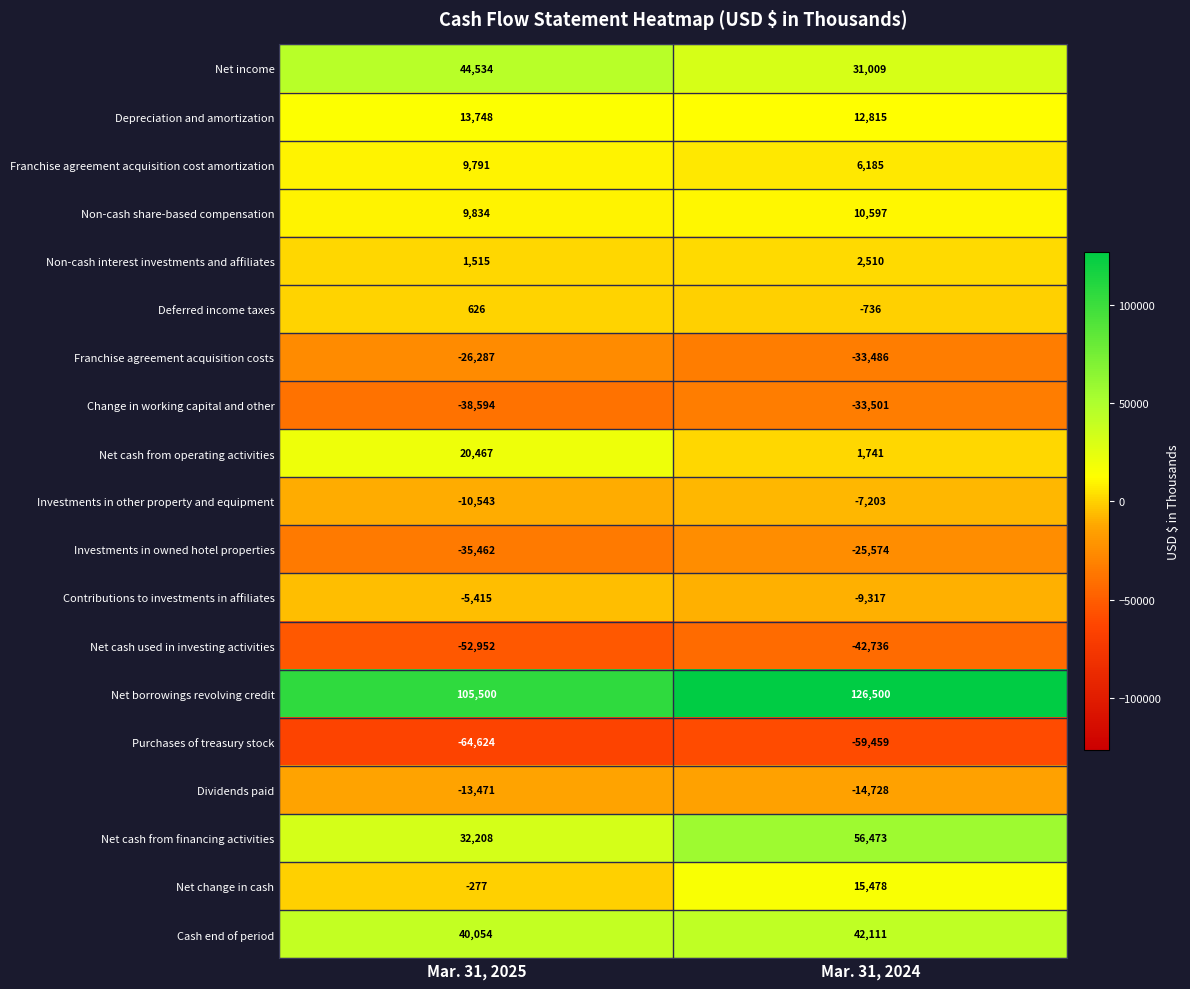

What is the average value of the Deferred income taxes series?

-55